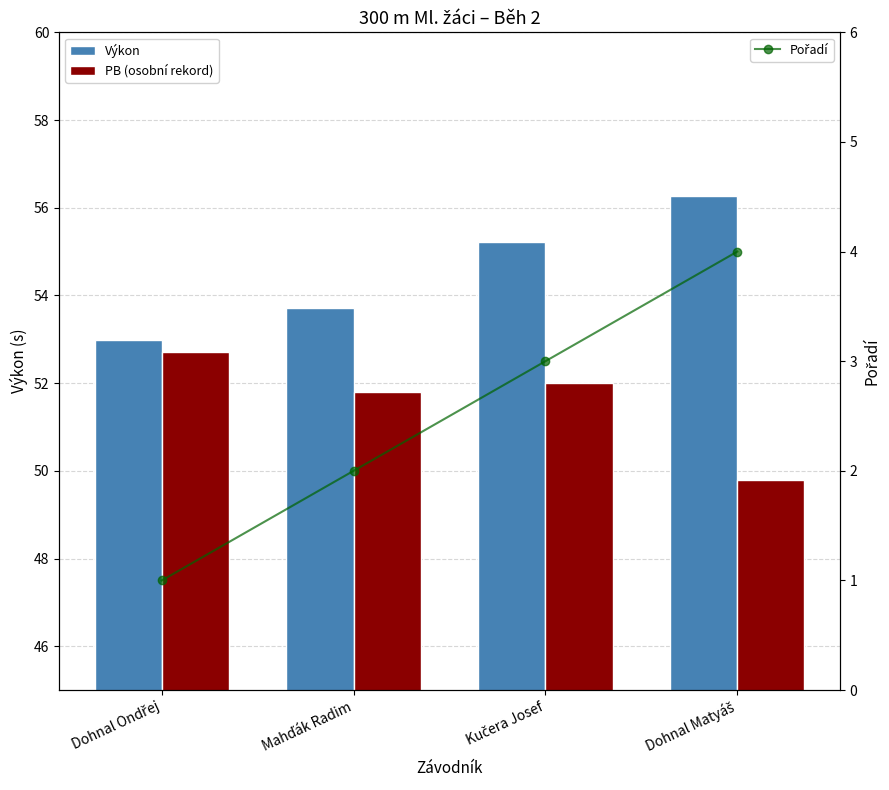

How many values in the Výkon series exceed 55?

2